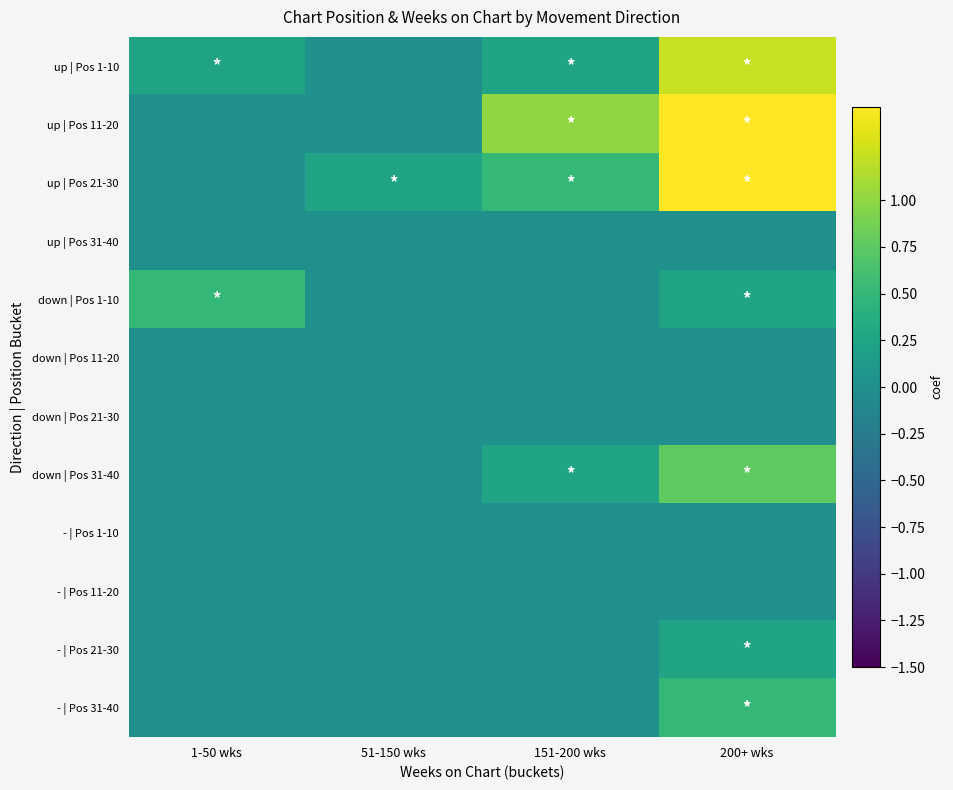

At which category is the sum across all series the highest?

200+ wks